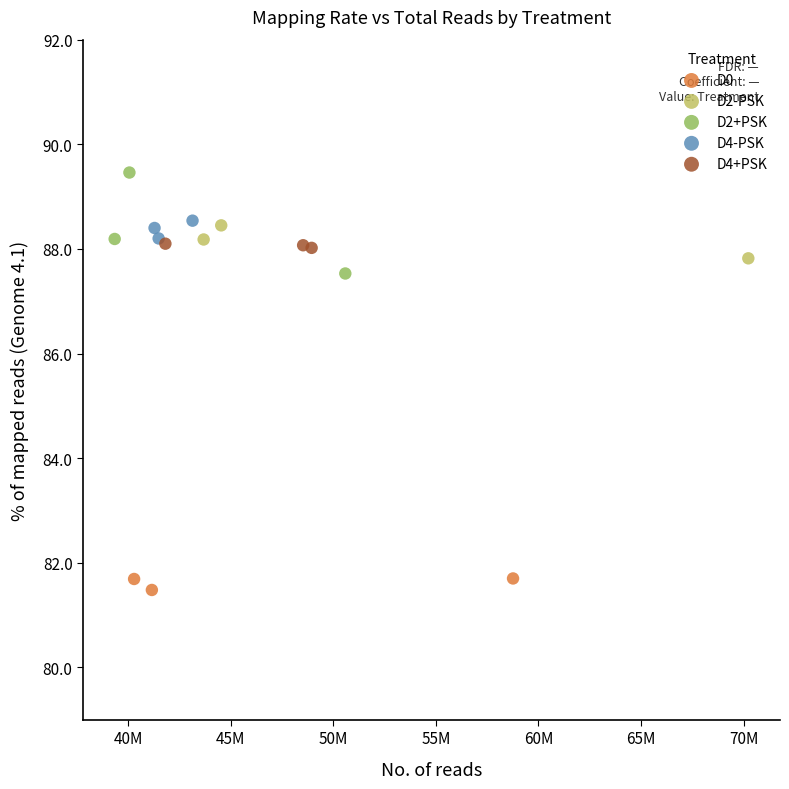

Which series has the widest spread of Y values?

D2+PSK